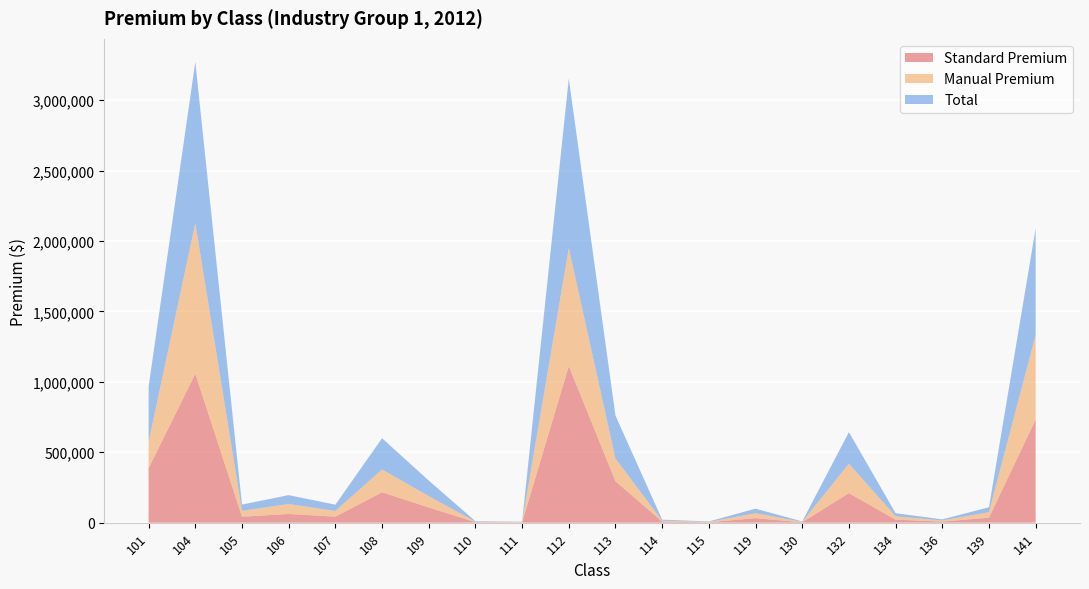

Reading right to left, transcribe all the data shown in this chart.

Standard Premium: 141=732439	139=35045	136=7822	134=21443	132=209701	130=2973	119=31857	115=2878	114=7029	113=294386	112=1111928	111=2287	110=3567	109=107714	108=215782	107=42633	106=61773	105=42472	104=1057391	101=386817
Manual Premium: 141=600981	139=39554	136=7835	134=23486	132=209701	130=2973	119=35162	115=2940	114=7209	113=160886	112=838201	111=2334	110=3641	109=80941	108=161949	107=40768	106=71085	105=42380	104=1069256	101=189230
Total: 141=756052	139=35045	136=7822	134=22604	132=223501	130=2973	119=32701	115=2946	114=7146	113=304731	112=1203155	111=2287	110=3617	109=110523	108=222009	107=44167	106=62823	105=43608	104=1144939	101=391476